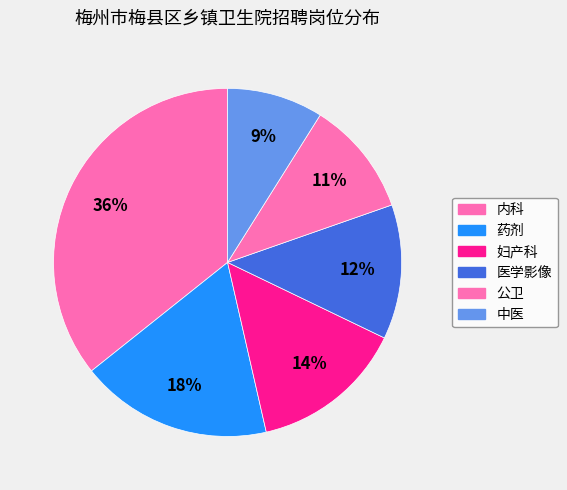

To the nearest percent, what is the difference between the largest and smallest slice percentages?

27%